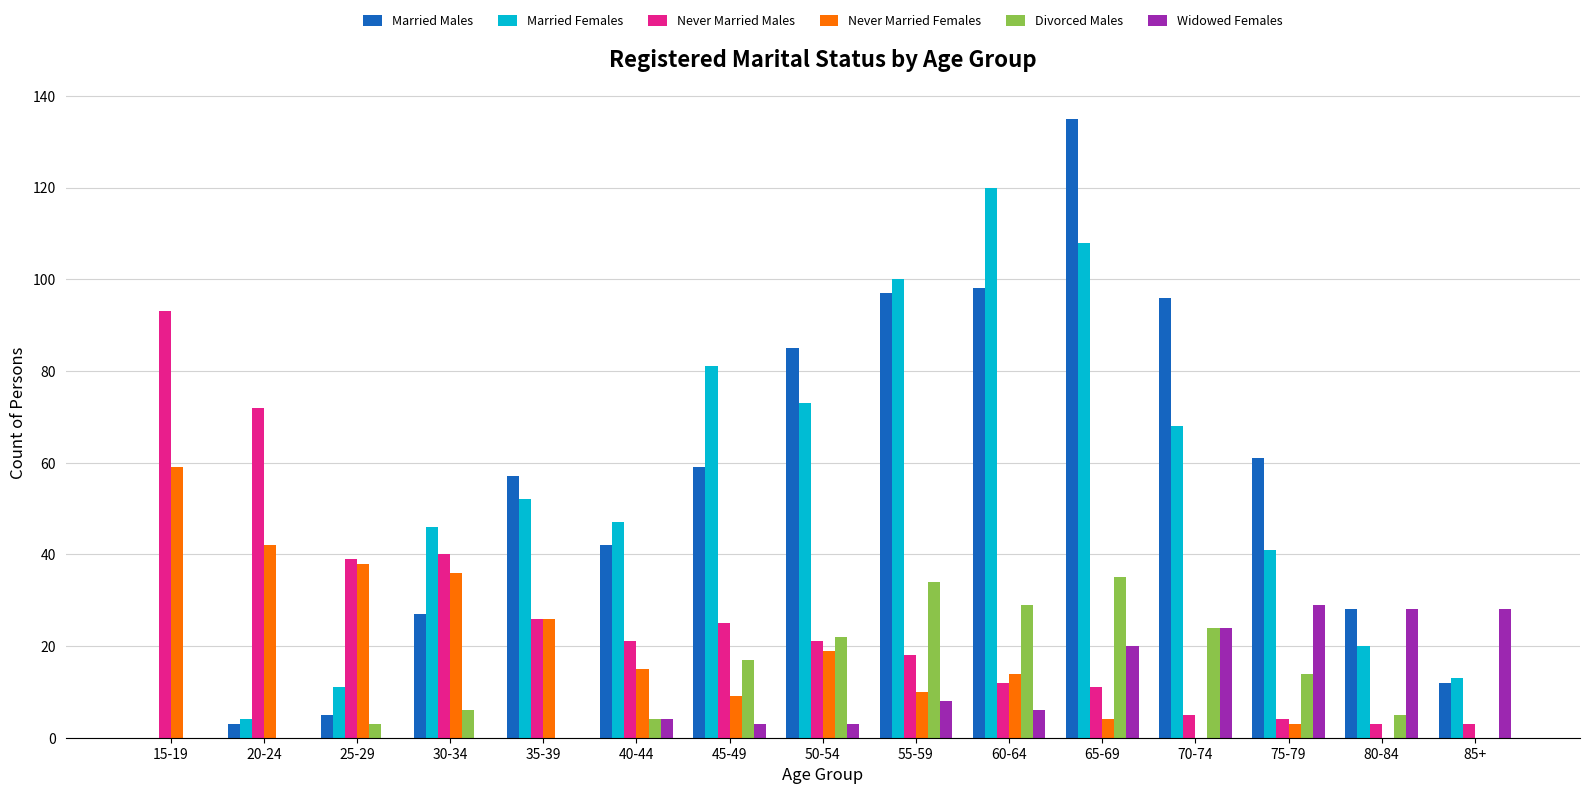

What is the sum of all Never Married Males values?

393